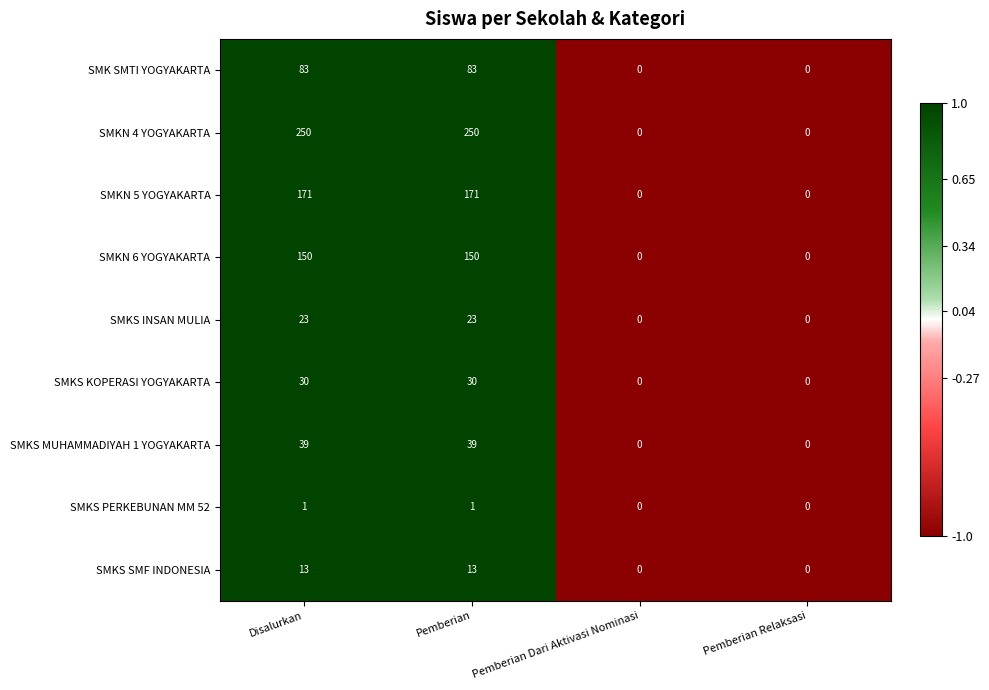

What is the sum of the SMKS MUHAMMADIYAH 1 YOGYAKARTA values at Disalurkan and Pemberian Dari Aktivasi Nominasi?

39